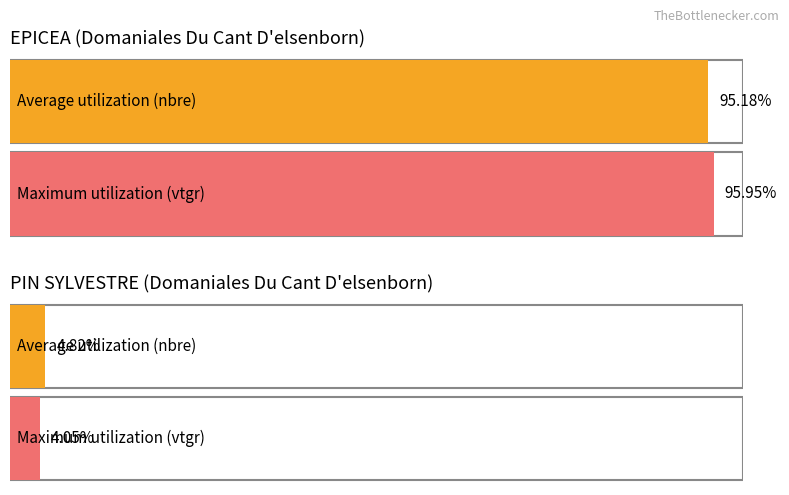

At which category does the chart reach its minimum across all series?

2